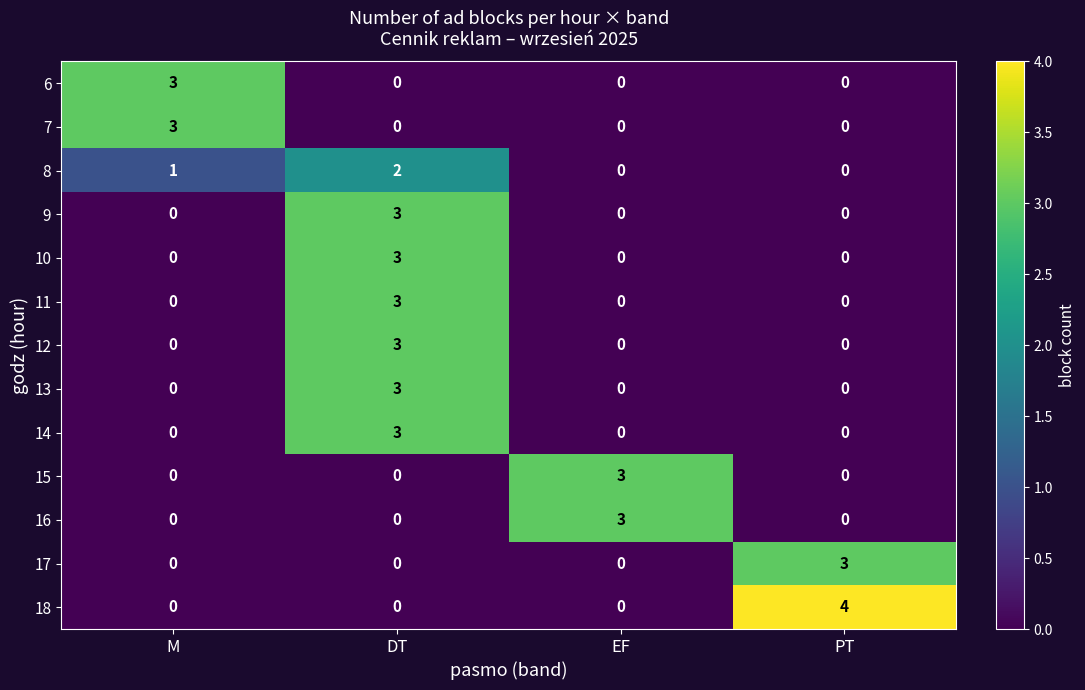

Between M and PT, which series saw the biggest shift?

18